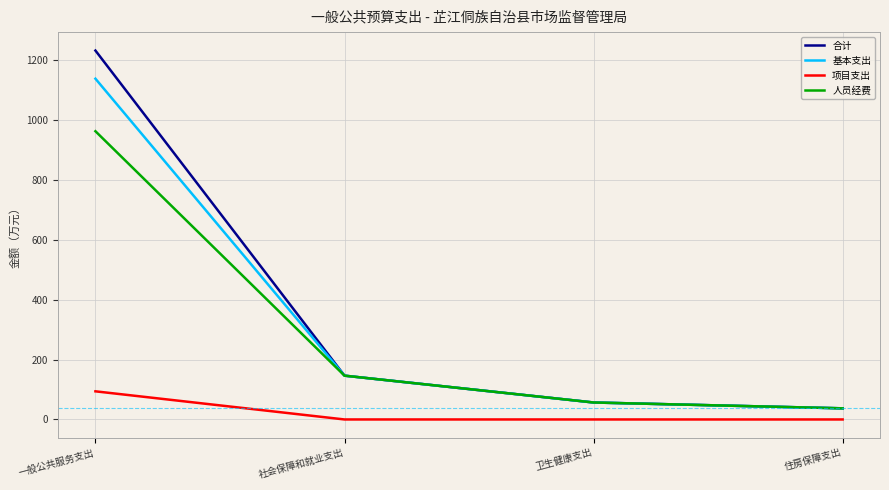

The 基本支出 series shows 1559.7 at 一般公共服务支出. True or false?

False